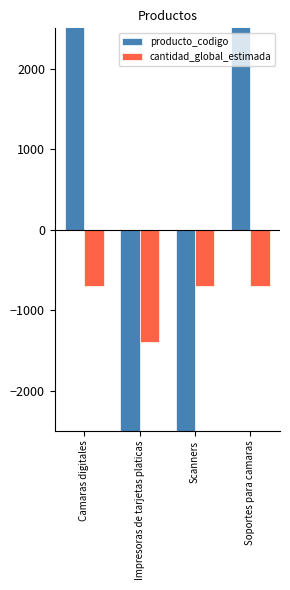

What is the average value of the cantidad_global_estimada series?

-875.0